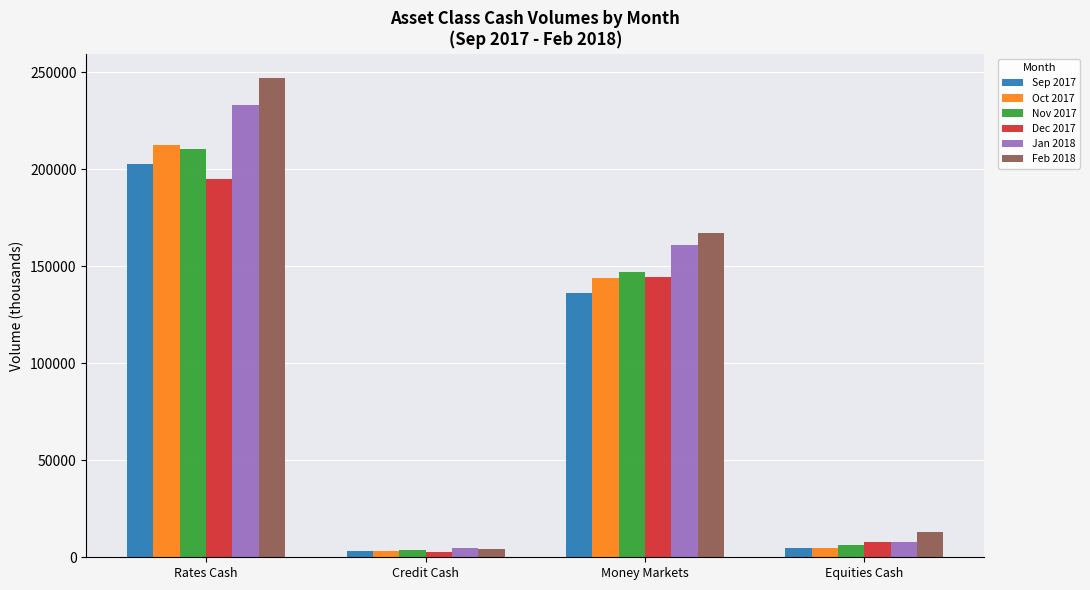

How many bars are there in total?

24